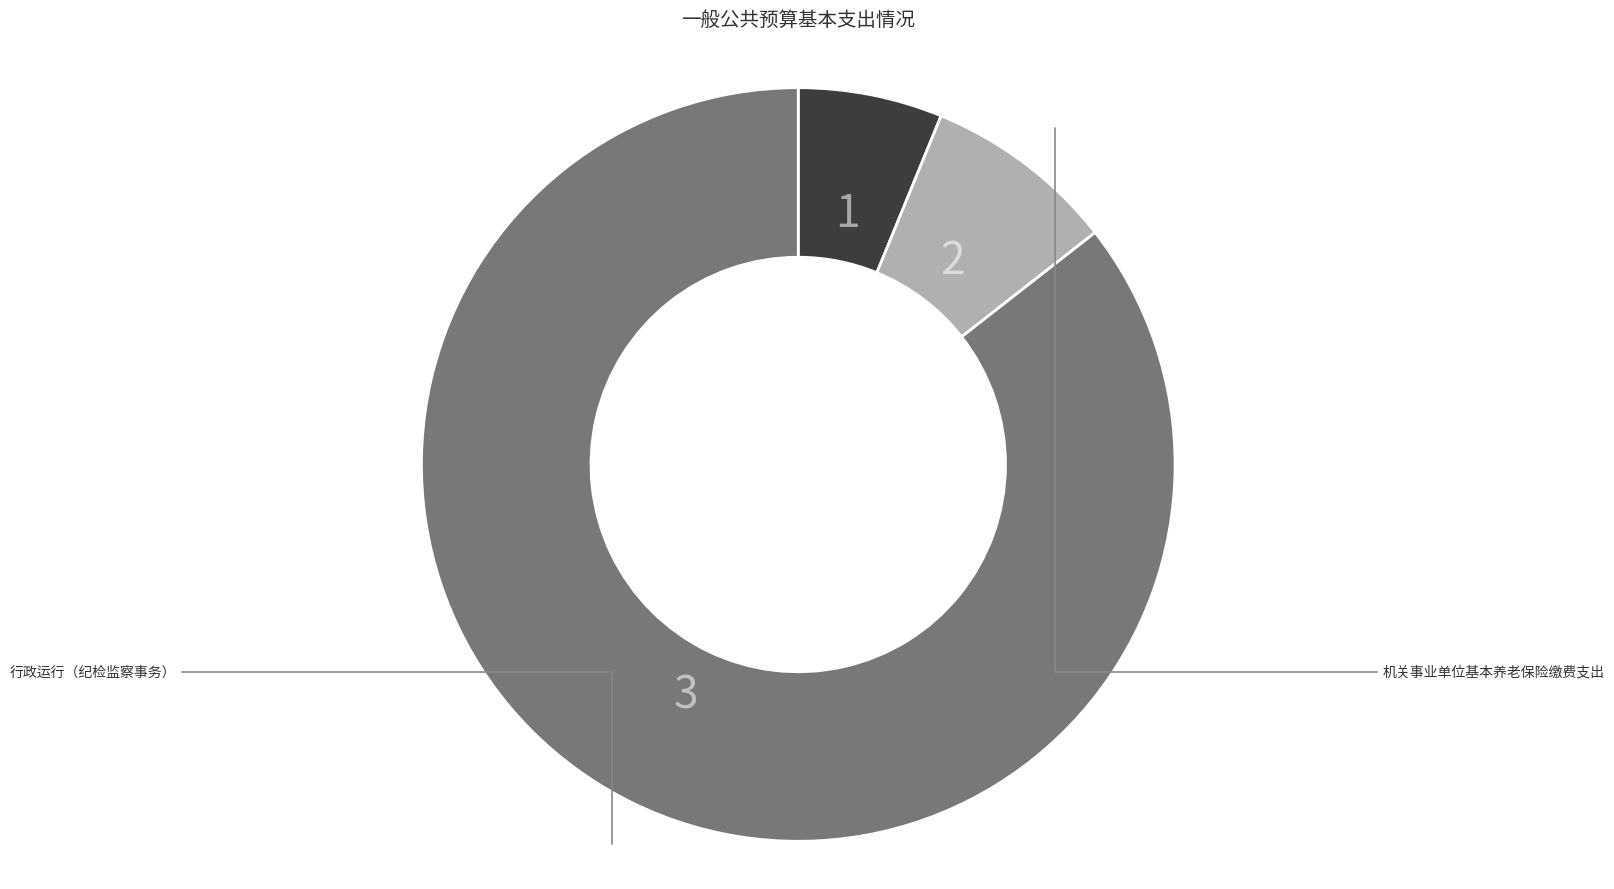

How many slices are in this pie chart?

3